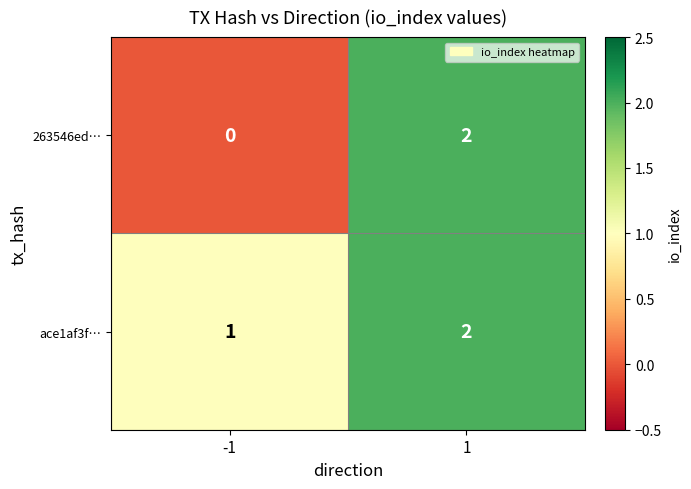

What is the sum of all ace1af3f… values?

3